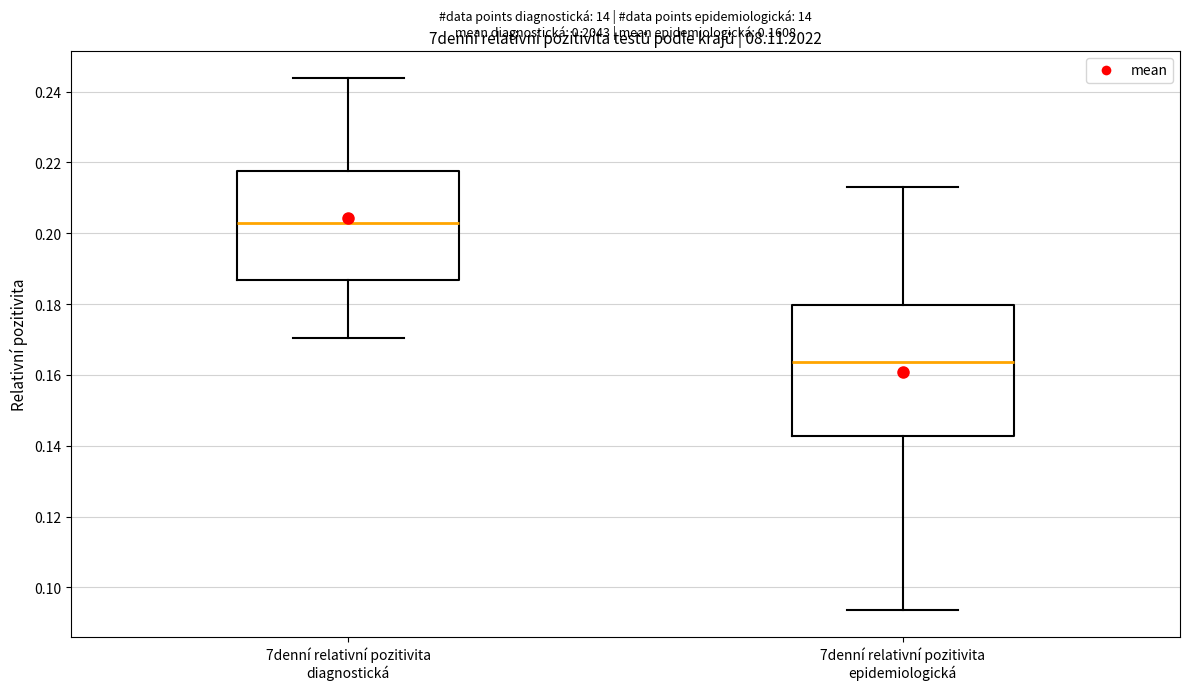

Which box's median line is the lowest?

7denní relativní pozitivita epidemiologická